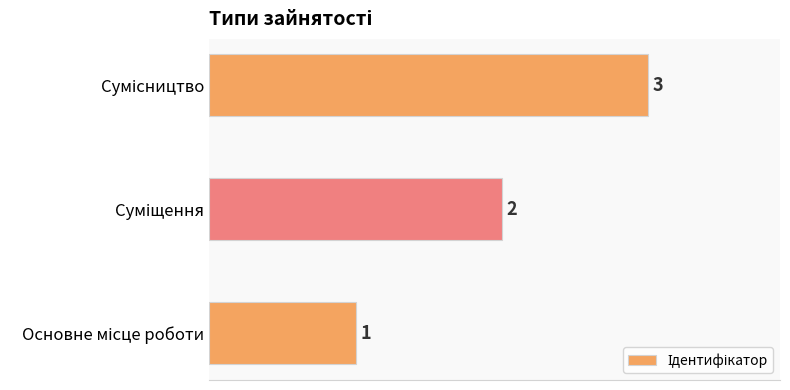

What is the sum of all values?

6